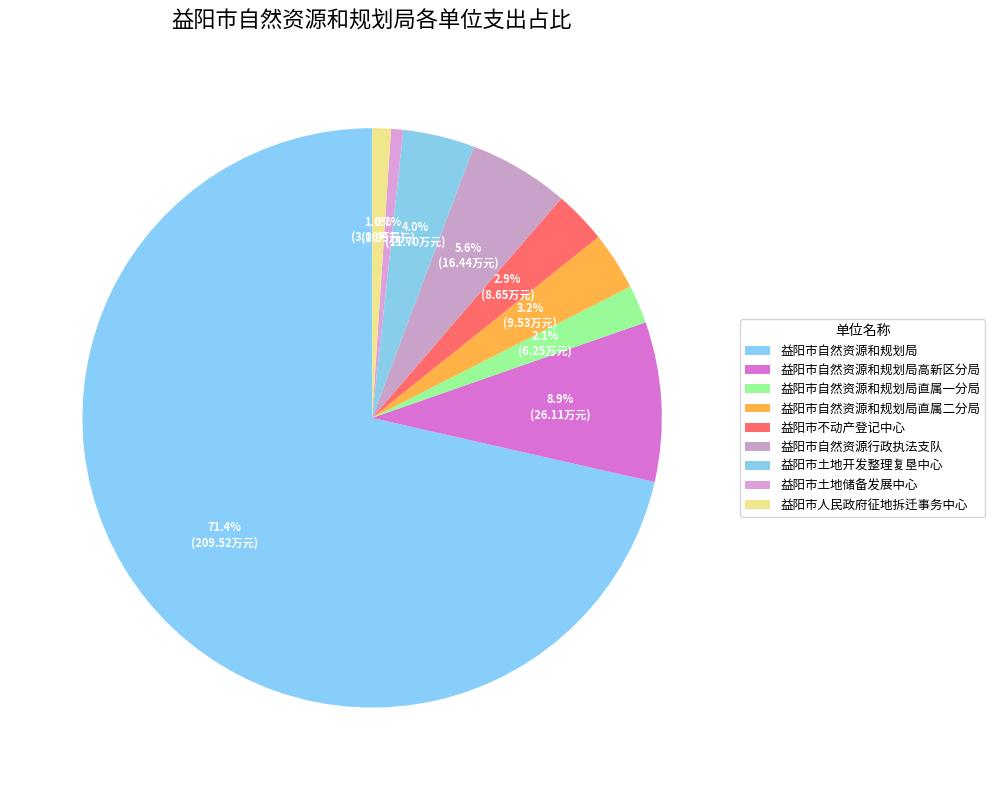

Does 益阳市自然资源和规划局 represent more than half of the total?

Yes